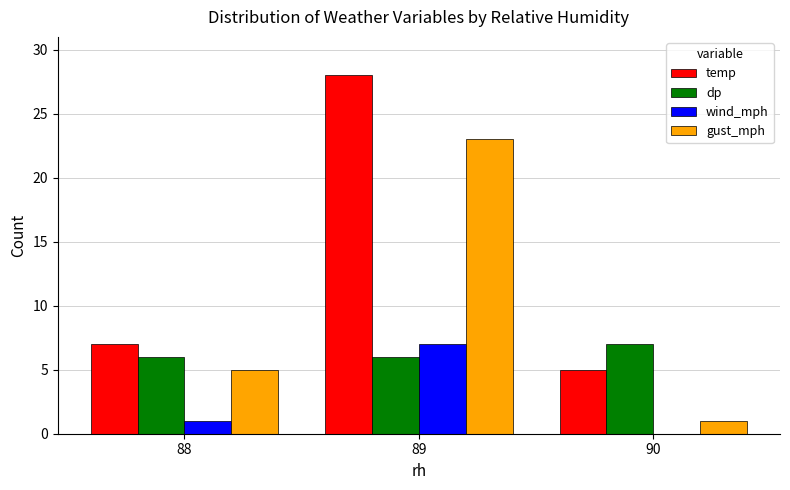

Which label corresponds to the largest value in the chart?

89